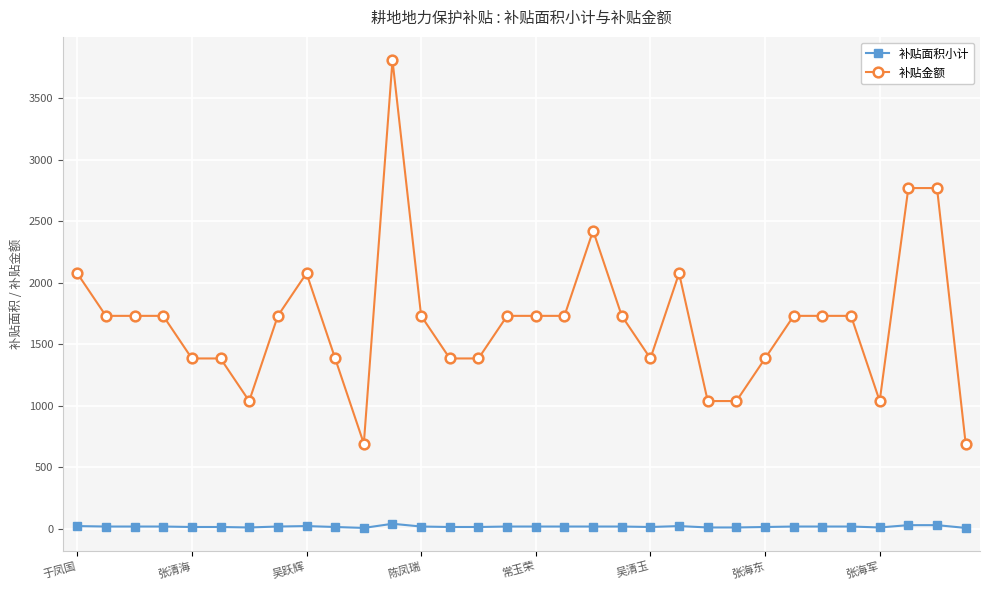

True or false: 补贴金额 has more than 0 points higher than both neighbors.

True